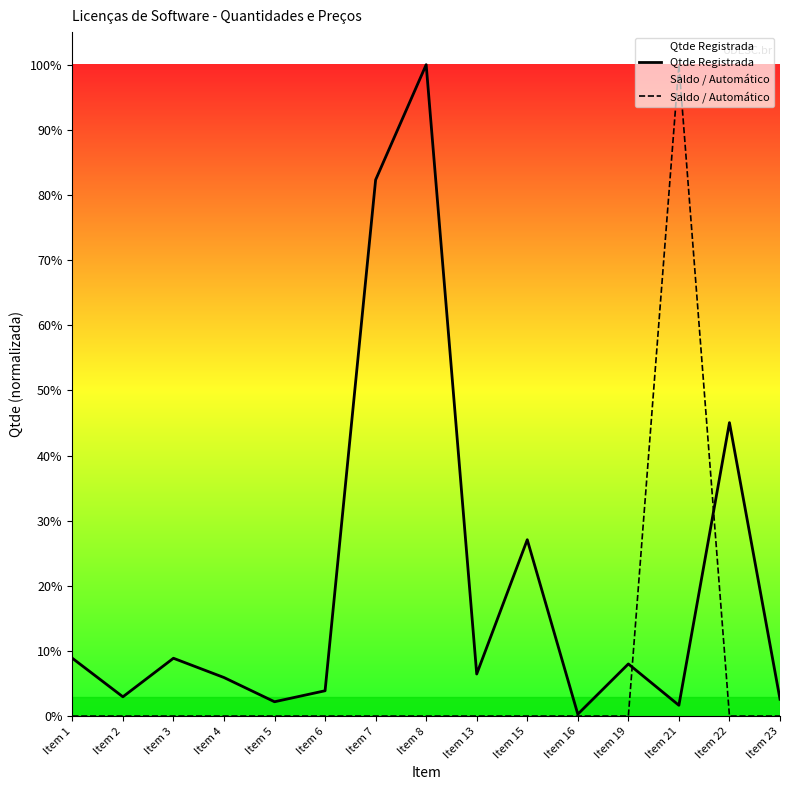

What is the total value across all series at Item 7?

0.8